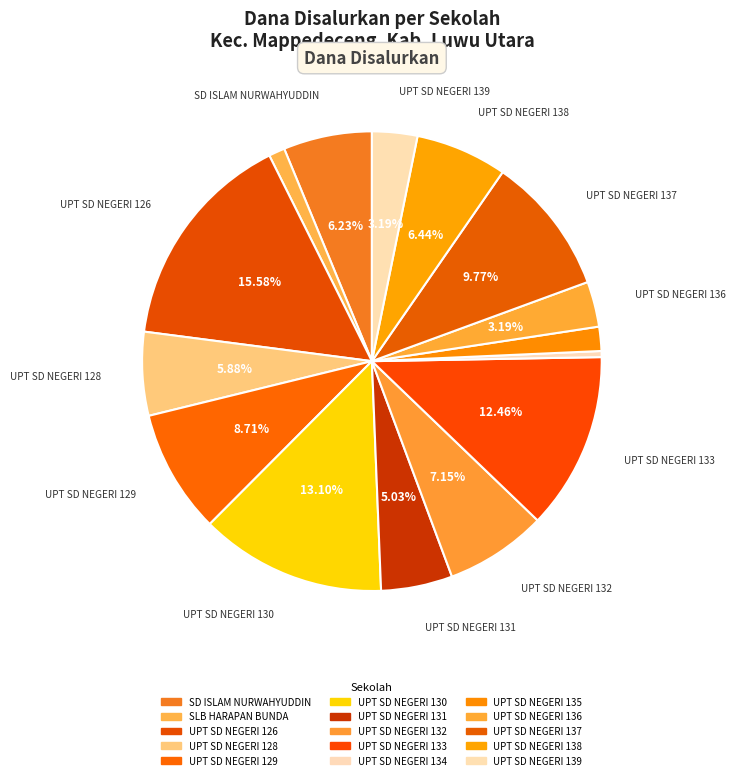

How many slices are in this pie chart?

15